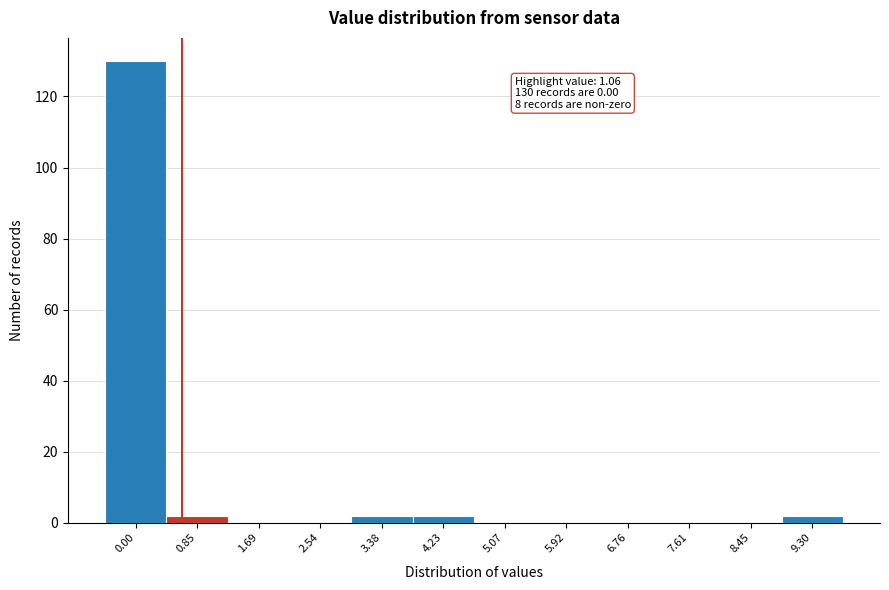

Reading left to right, transcribe all the data shown in this chart.

0.00=130	0.85=2	1.69=0	2.54=0	3.38=2	4.23=2	5.07=0	5.92=0	6.76=0	7.61=0	8.45=0	9.30=2